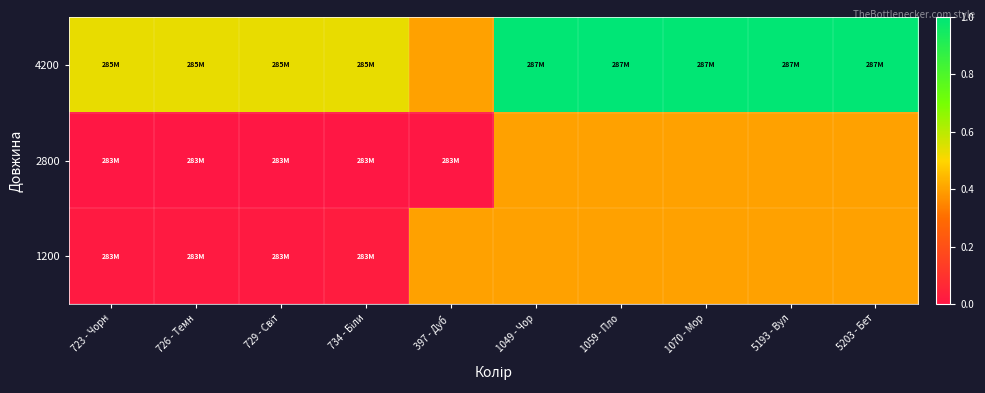

List the series in order of their peak value, highest first.

4200, 2800, 1200